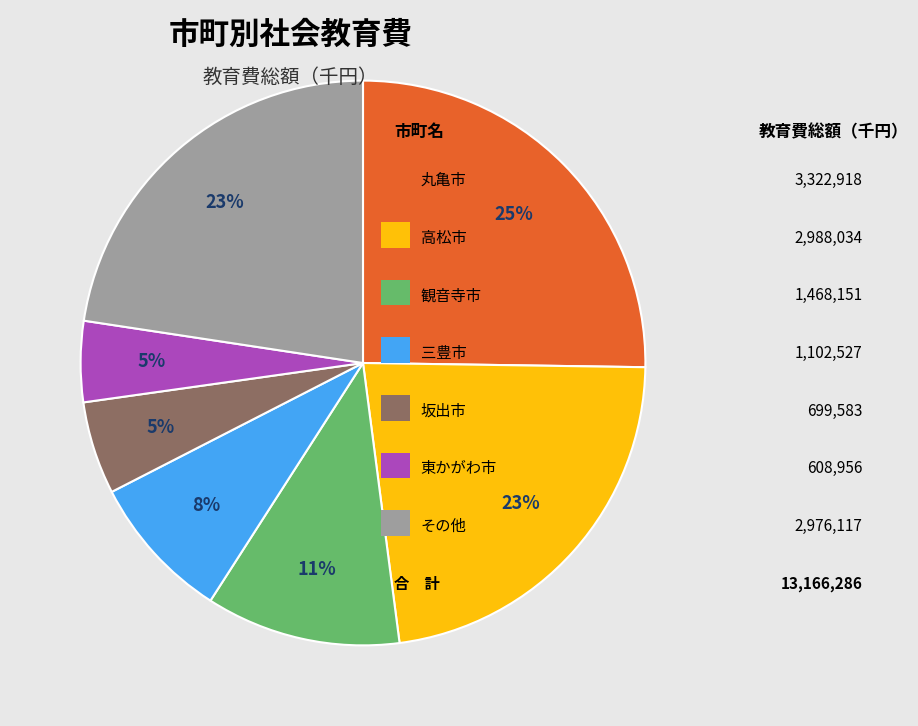

Is there a majority slice in this chart?

No